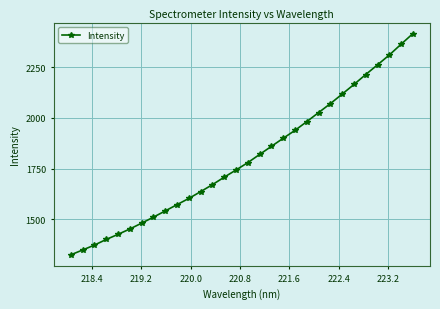

What is the greatest value displayed?

2415.6